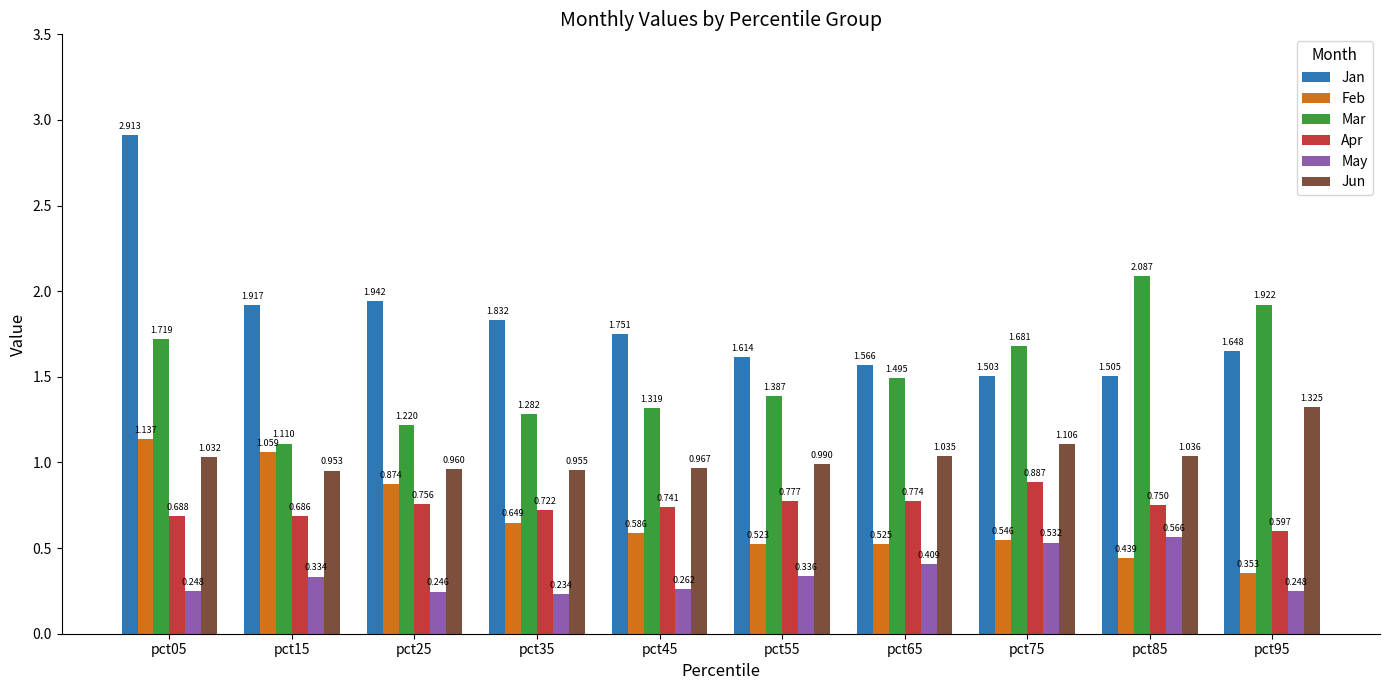

Is it true that May equals 0.1 at pct25?

False